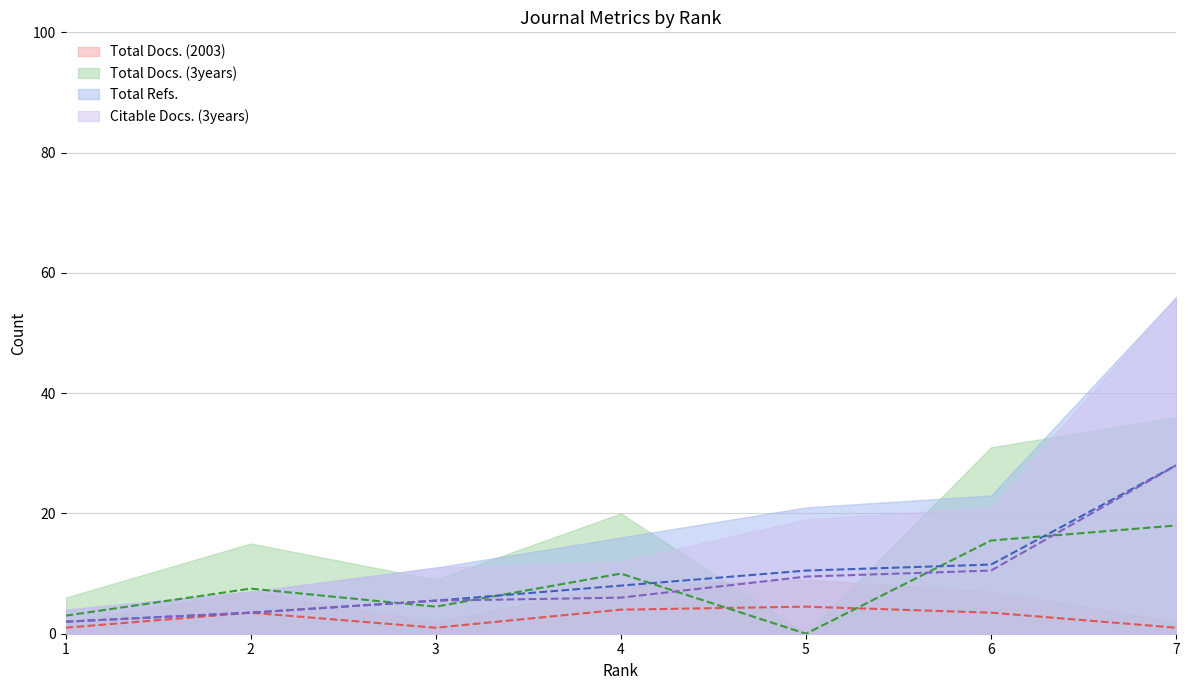

Which has a higher value, 6 or 2?

6